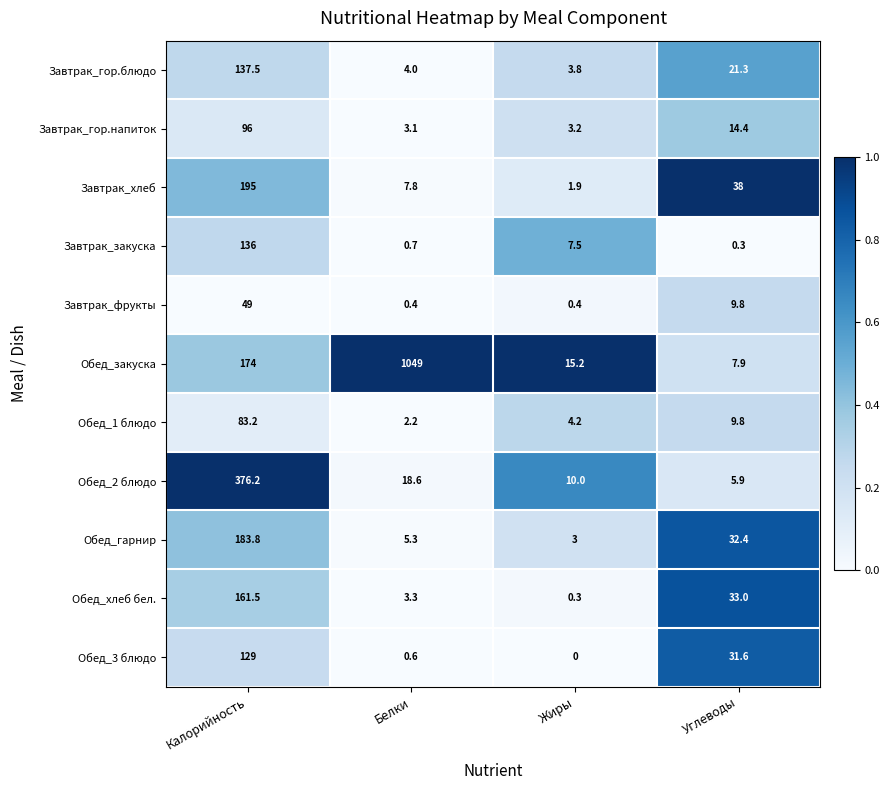

Count the number of categories in the chart.

4